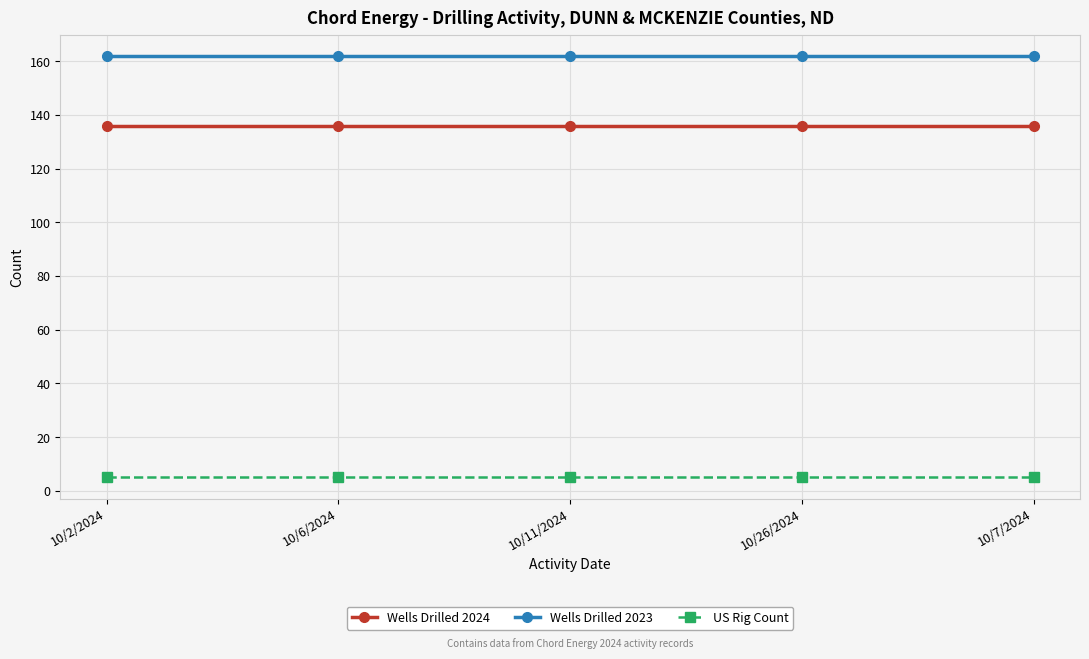

True or false: US Rig Count and Wells Drilled 2024 intersect in this chart.

False